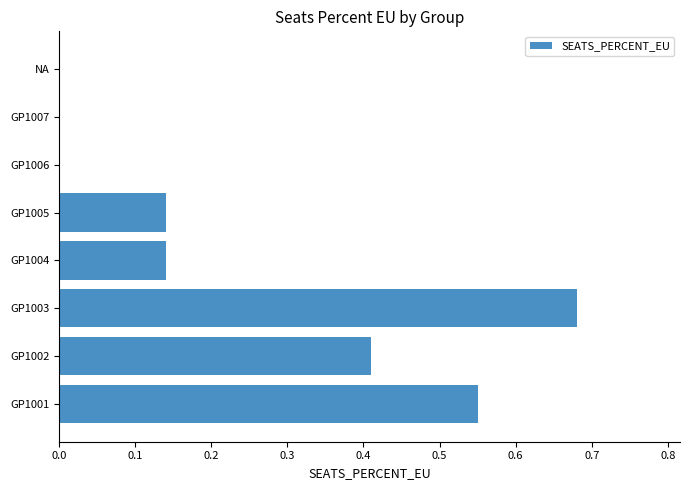

Count the number of data series in this chart.

1